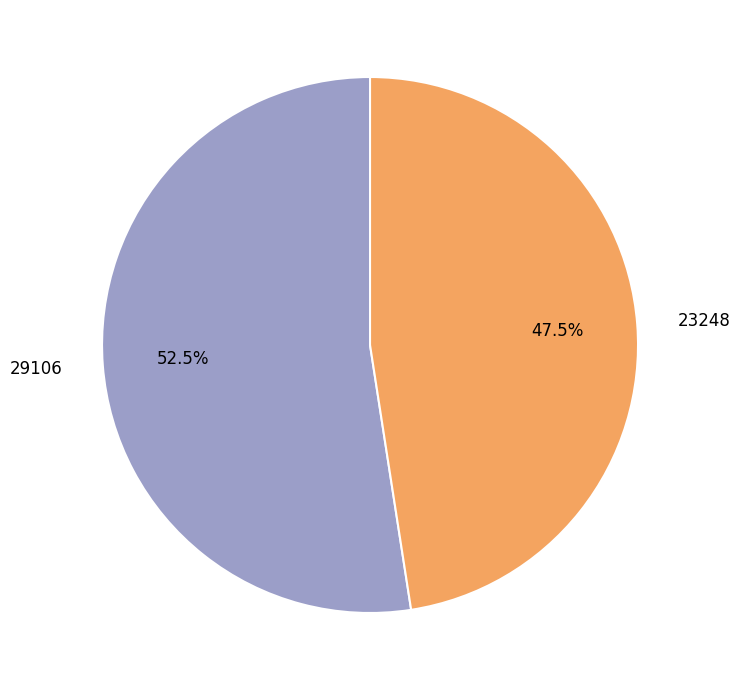

Count the number of slices in the pie.

2